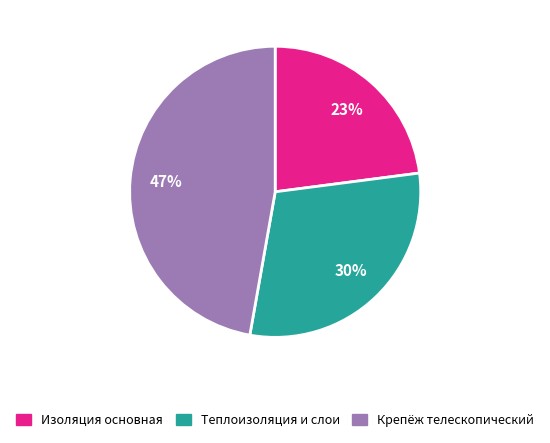

Between Крепёж телескопический and Теплоизоляция и слои, which is larger?

Крепёж телескопический